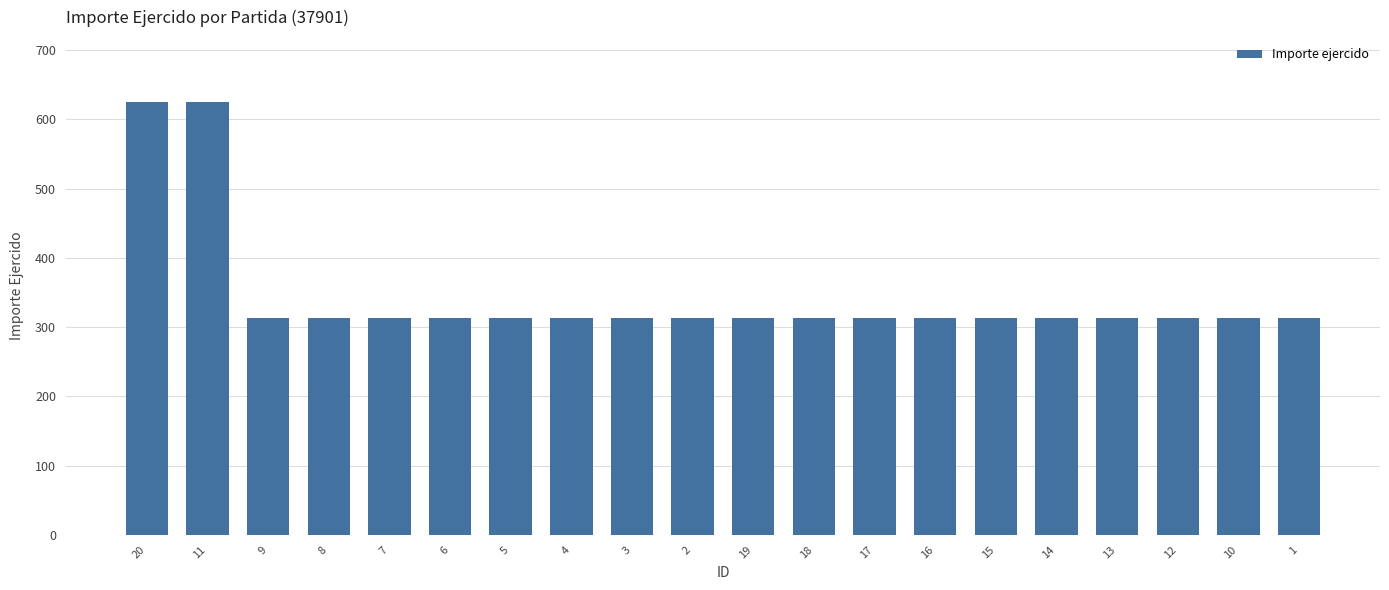

What is the label of the 10th bar from the right?

19